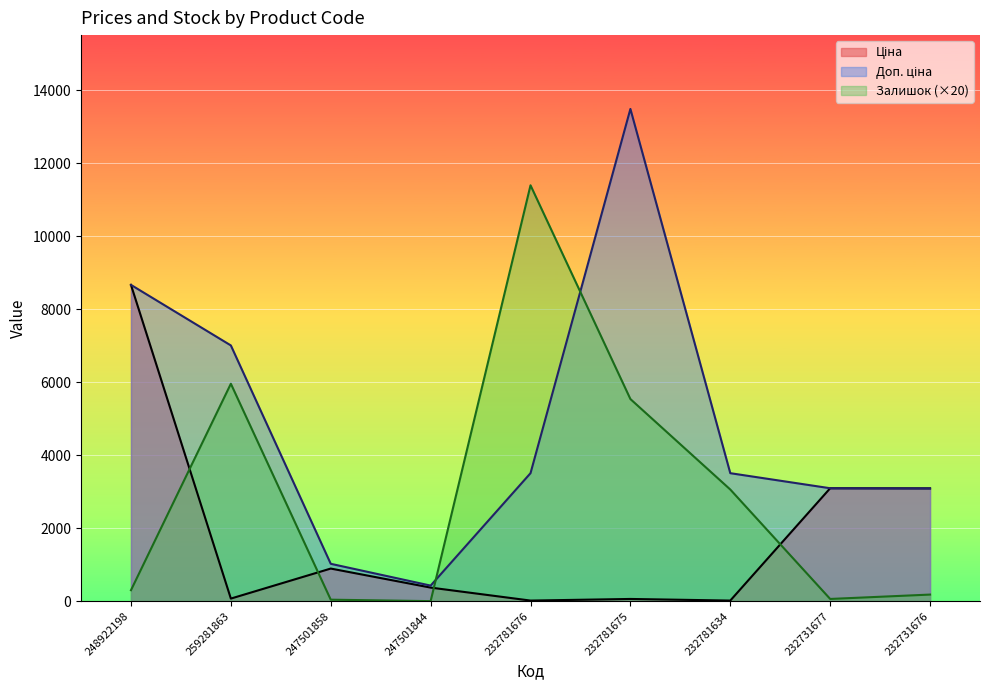

How many series are shown in this chart?

3